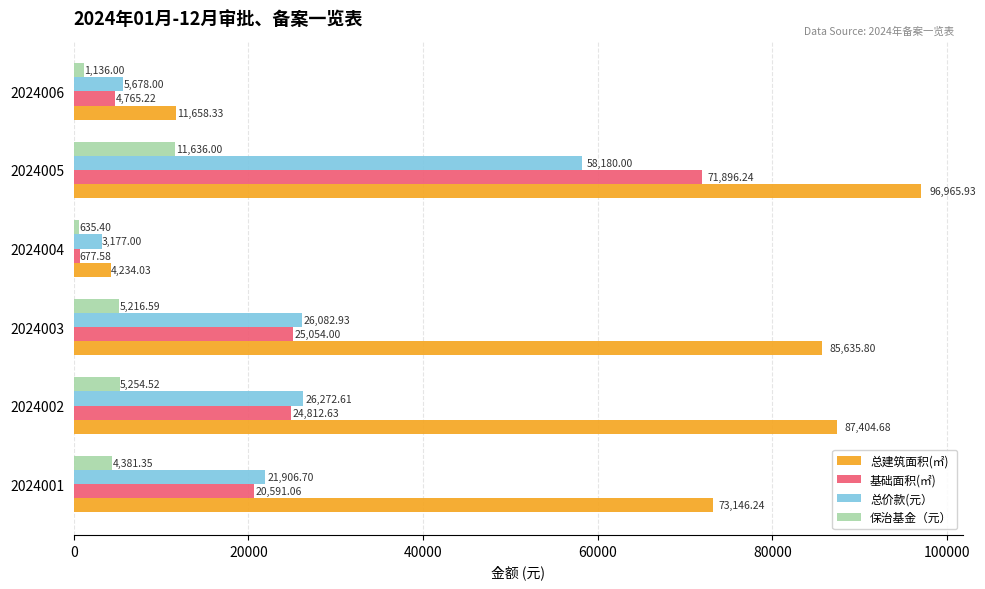

Which series has the largest total across all categories?

总建筑面积(㎡)